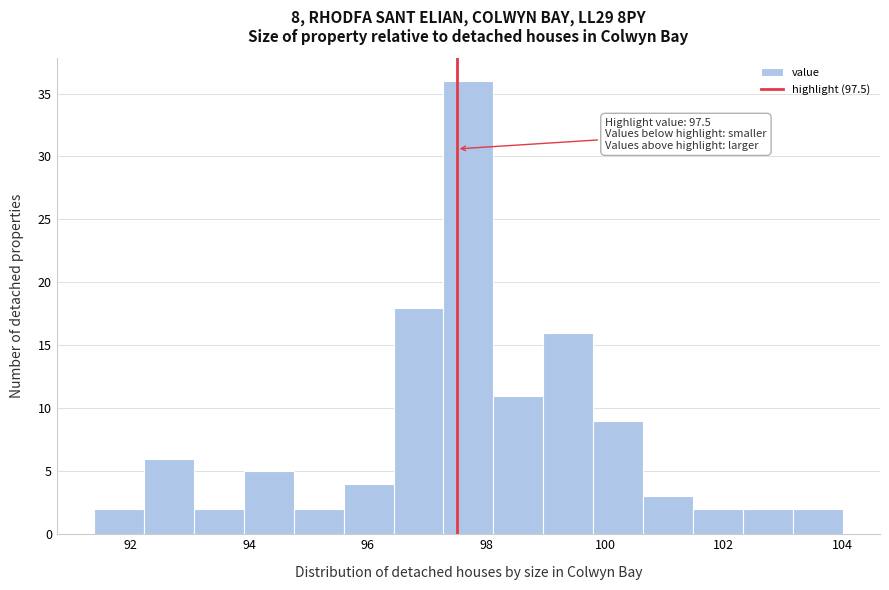

Which range on the x-axis has the tallest bar?

97.2 to 98.2